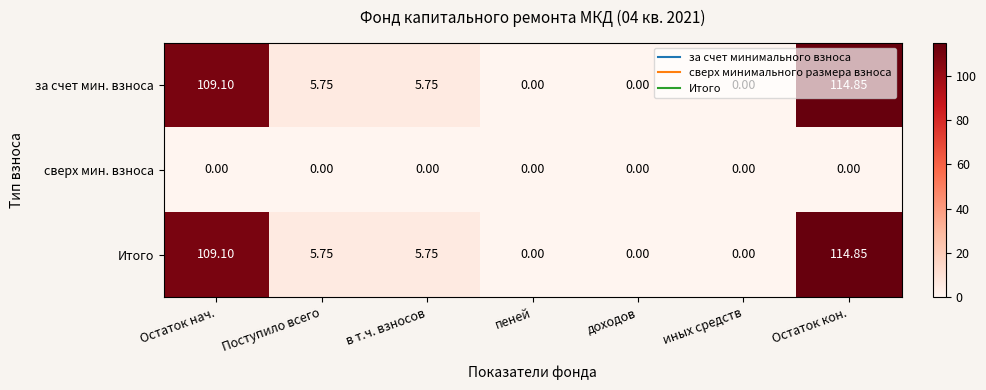

What is the total value across all series at Остаток кон.?

229.7